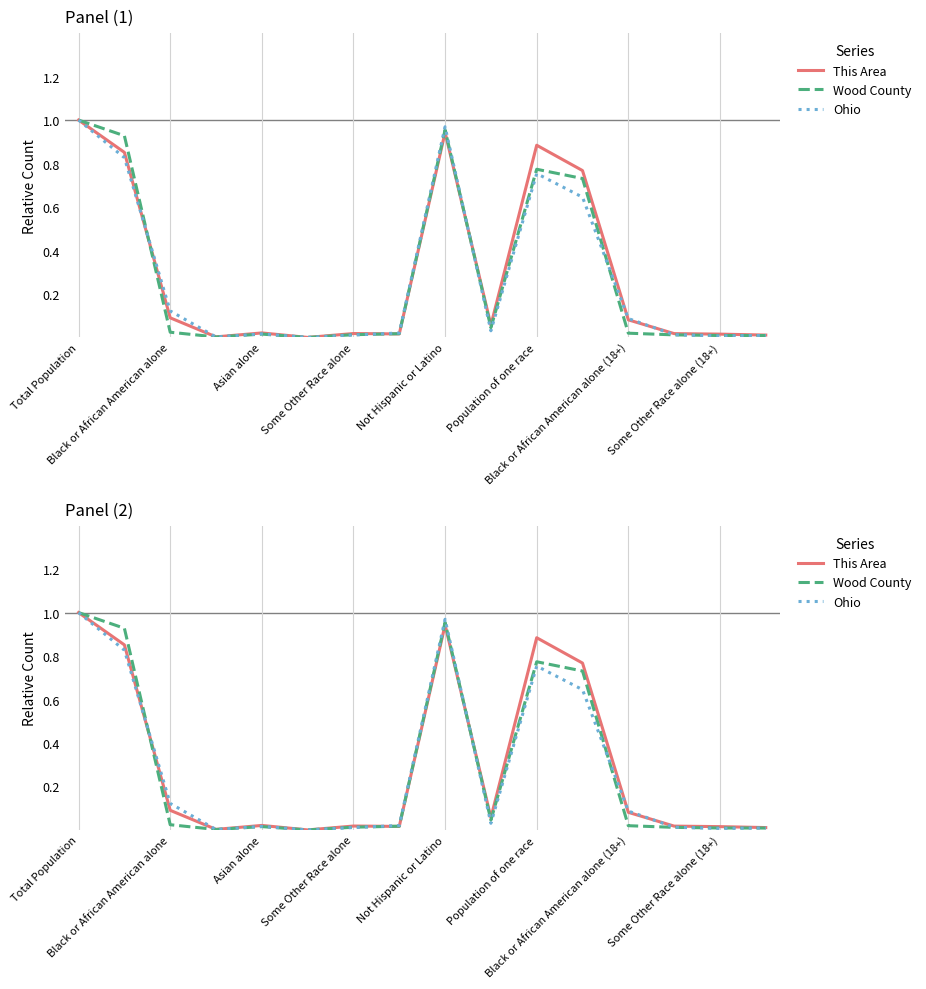

True or false: This Area has a value of 1.3 at Total Population.

False